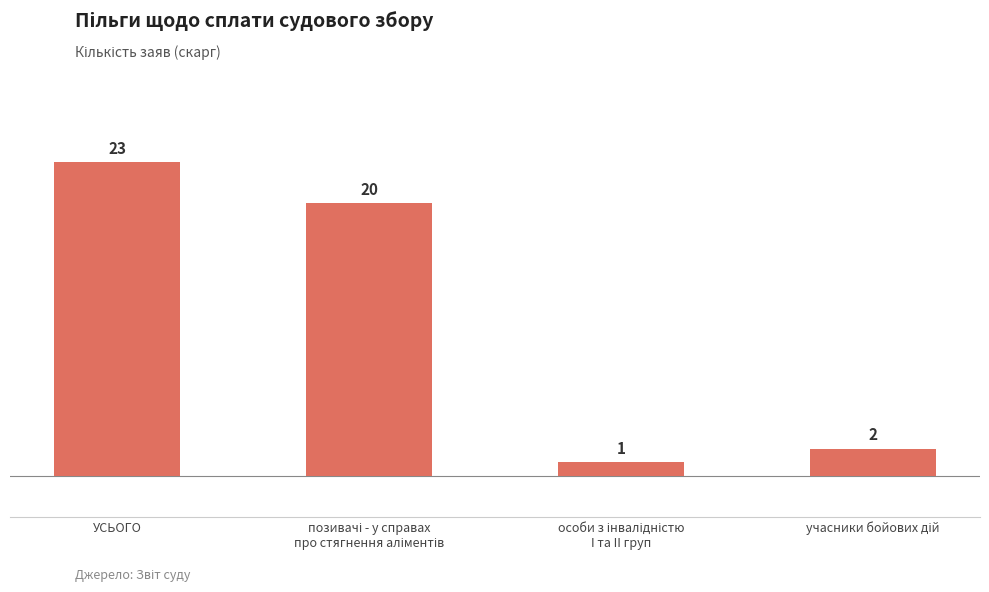

Reading left to right, what are all the values shown in this chart?

23	20	1	2